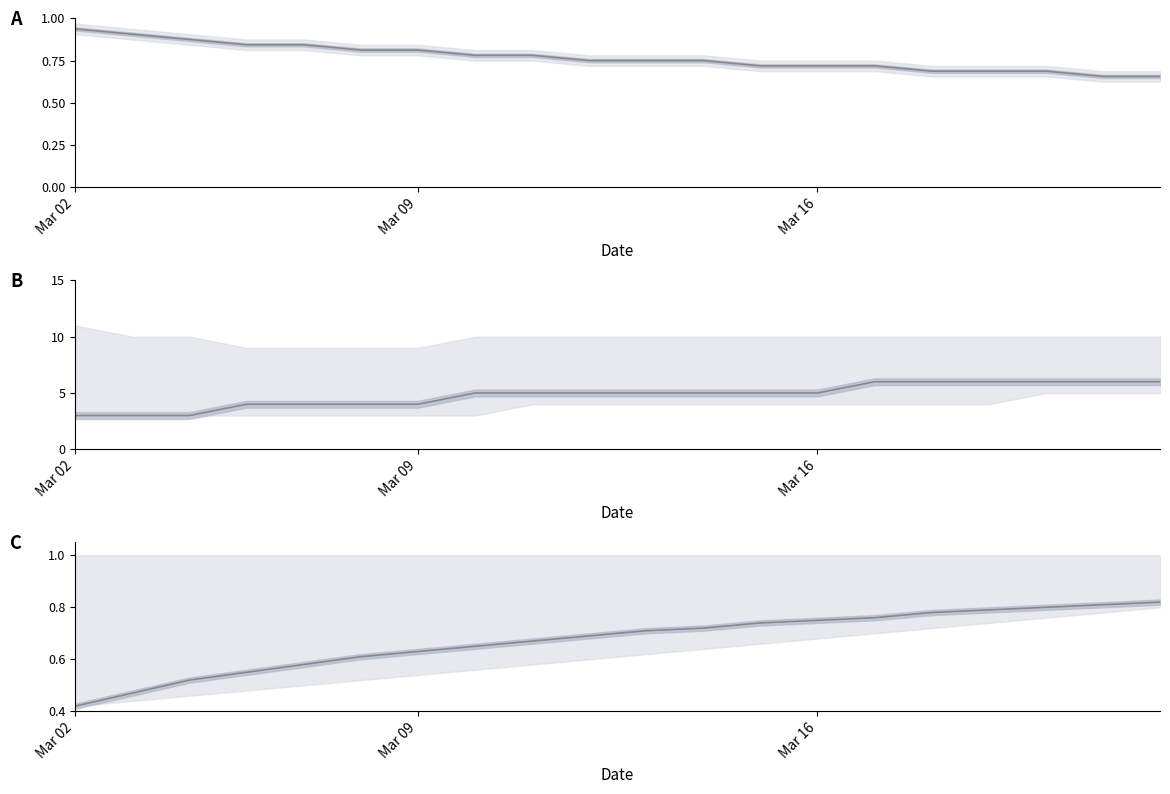

At which category is the sum across all series the highest?

Mar 02